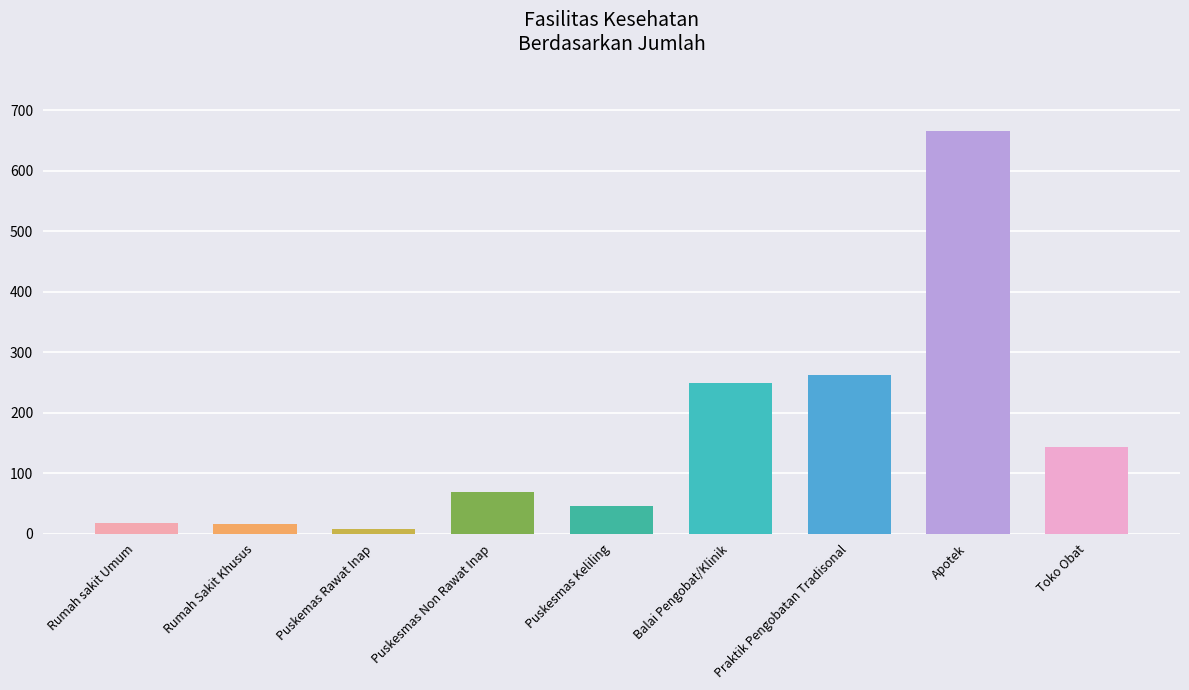

Which label corresponds to the largest value in the chart?

Apotek